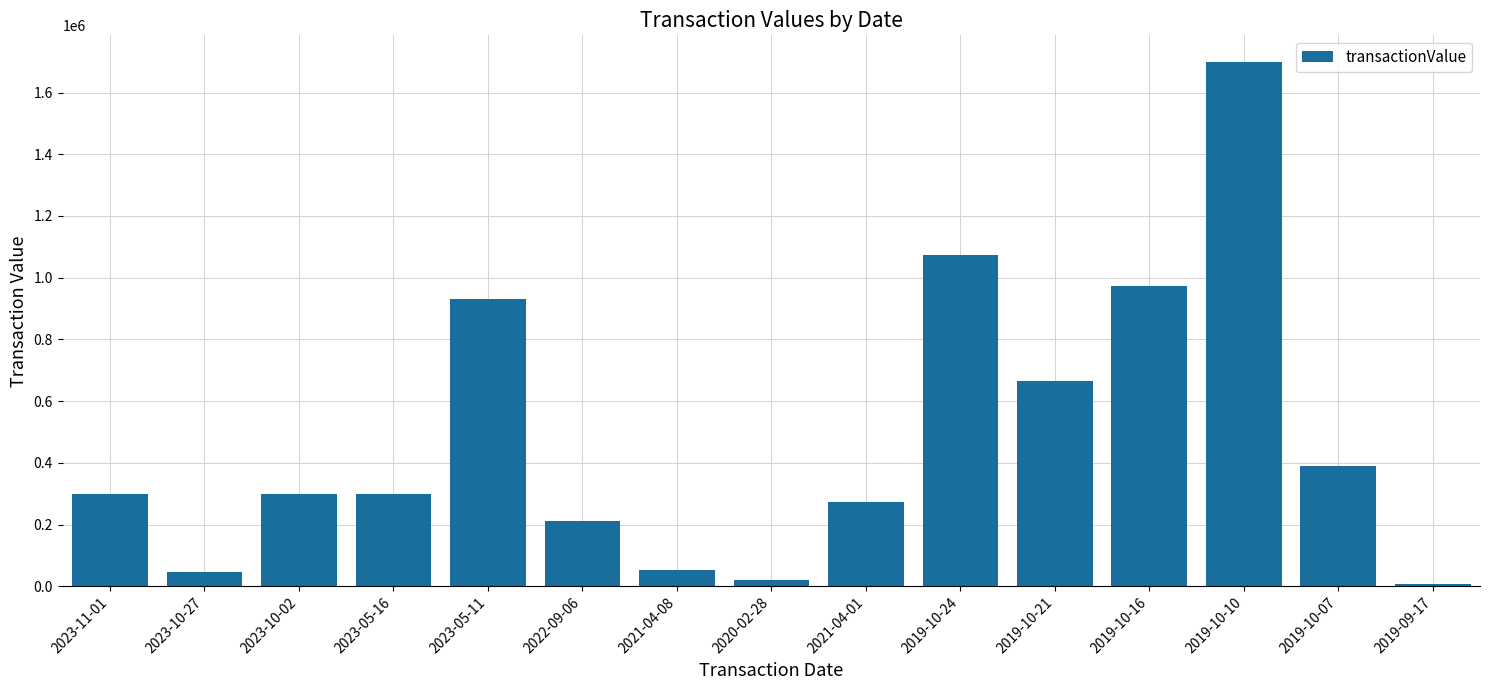

The value at 2023-05-16 is 516079. True or false?

False